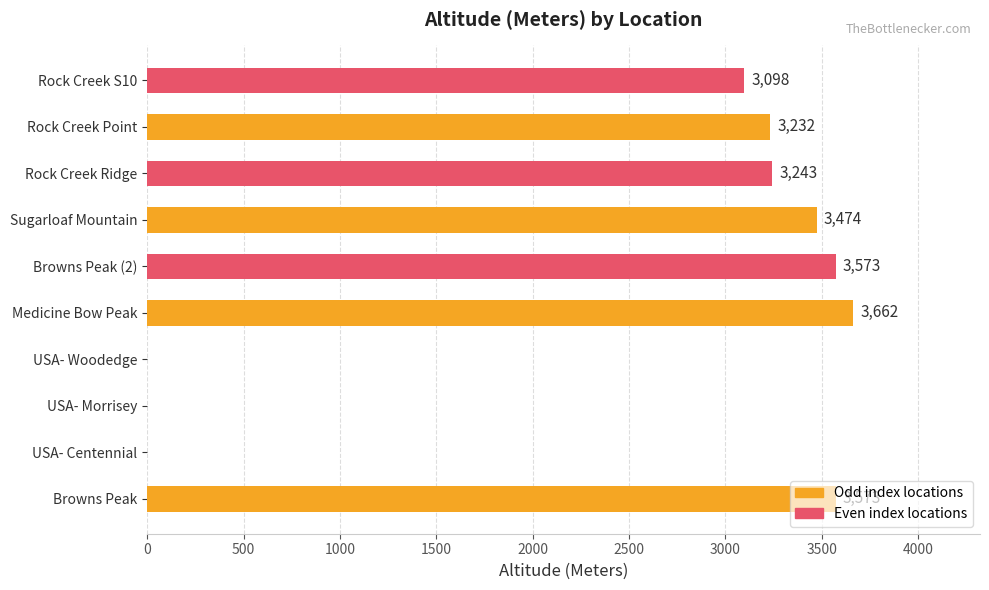

What is the sum of all values?

23855